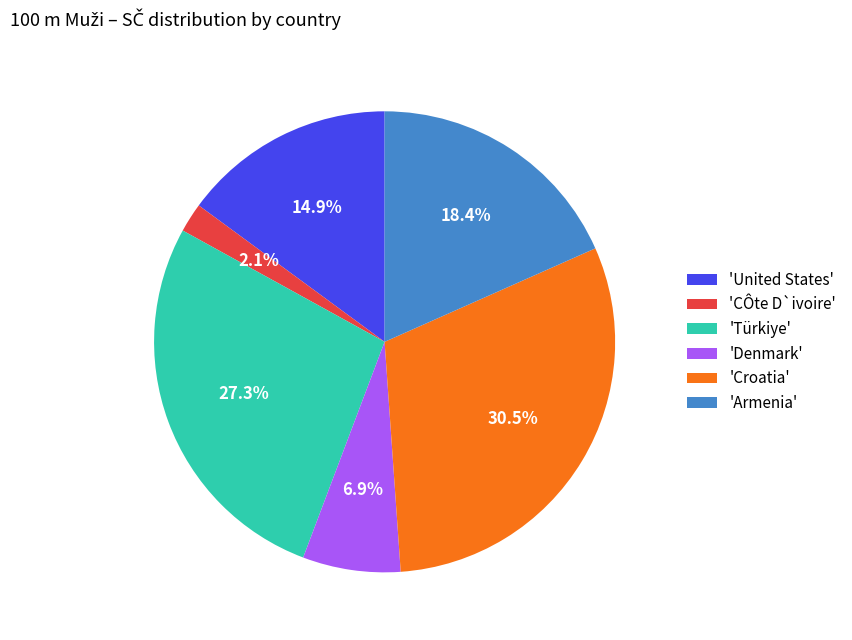

What is the largest slice in the pie chart?

'Croatia'